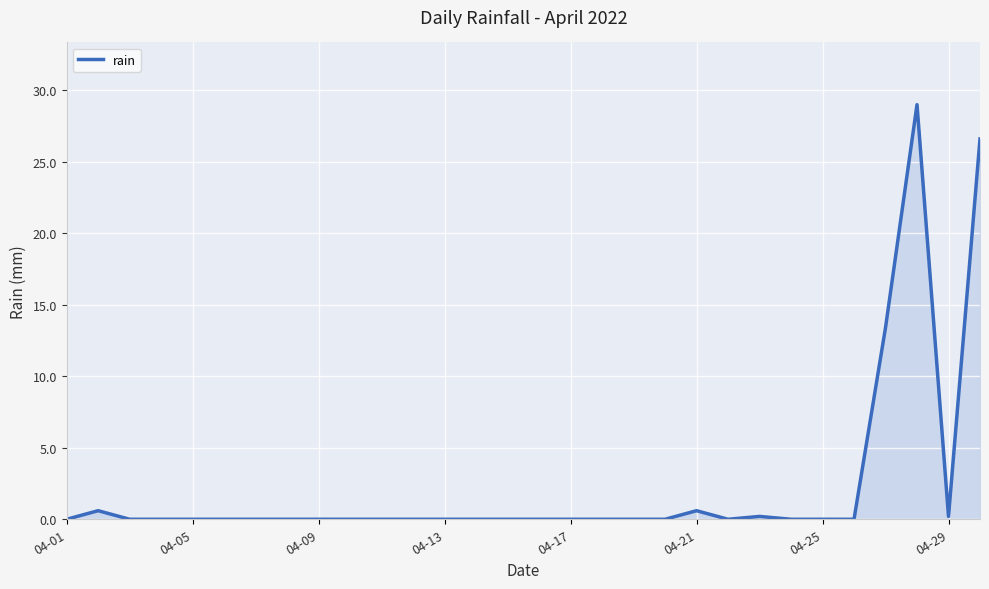

Is this an area chart (filled region under the line)?

Yes